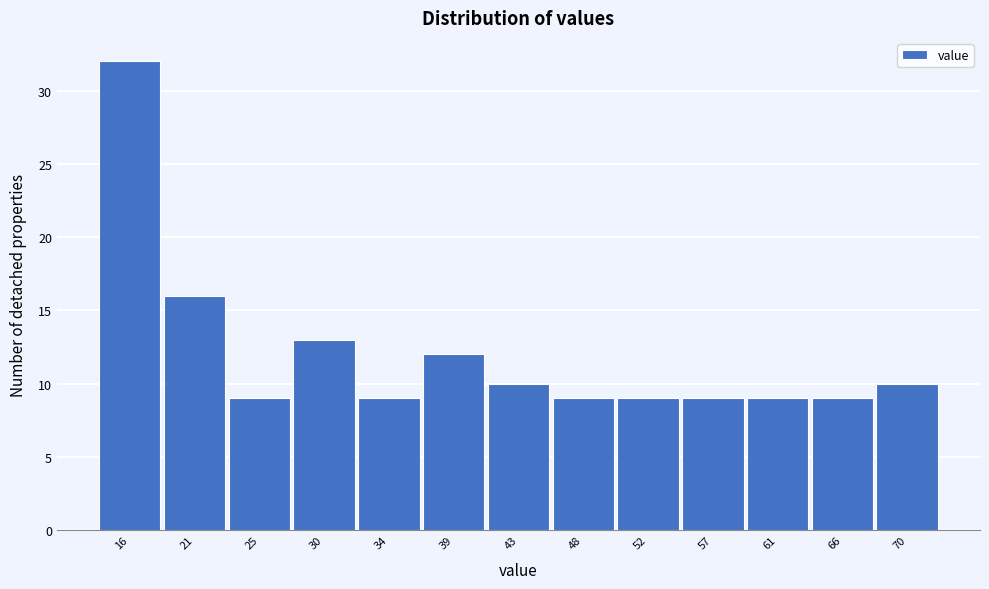

Reading left to right, what are all the values shown in this chart?

16=32	21=16	25=9	30=13	34=9	39=12	43=10	48=9	52=9	57=9	61=9	66=9	70=10